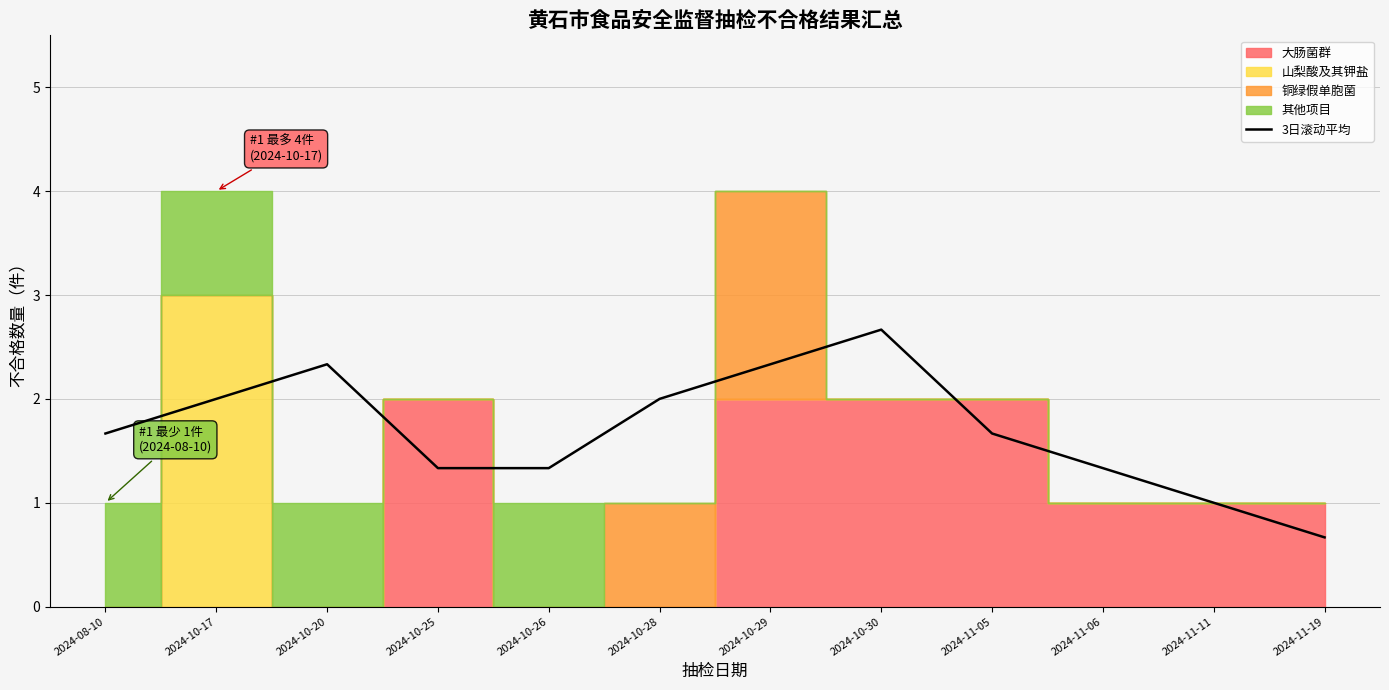

How many data points are above 1?

10